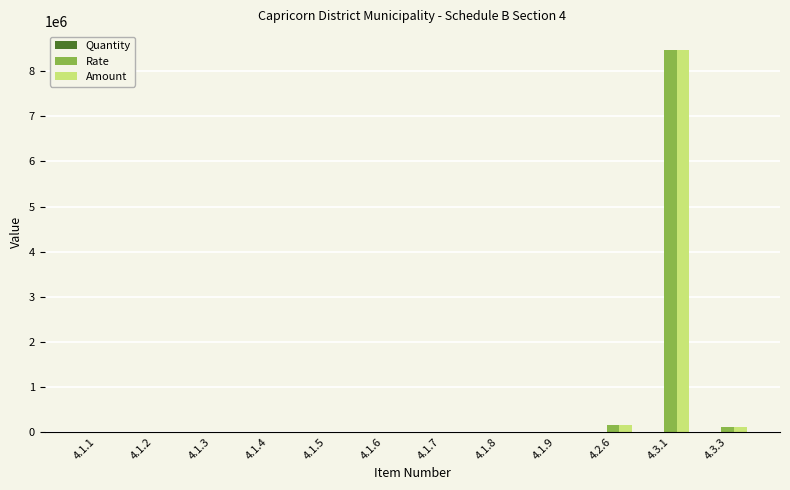

What is the sum of all Amount values?

8720000.0